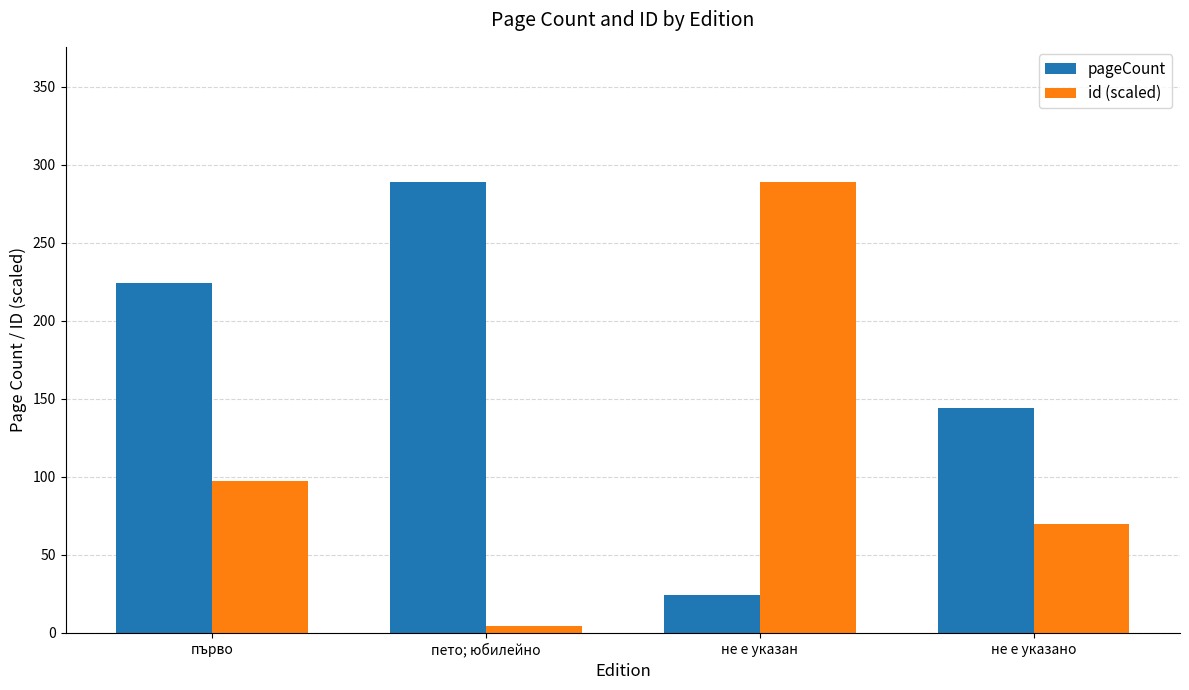

Are the bars horizontal?

No